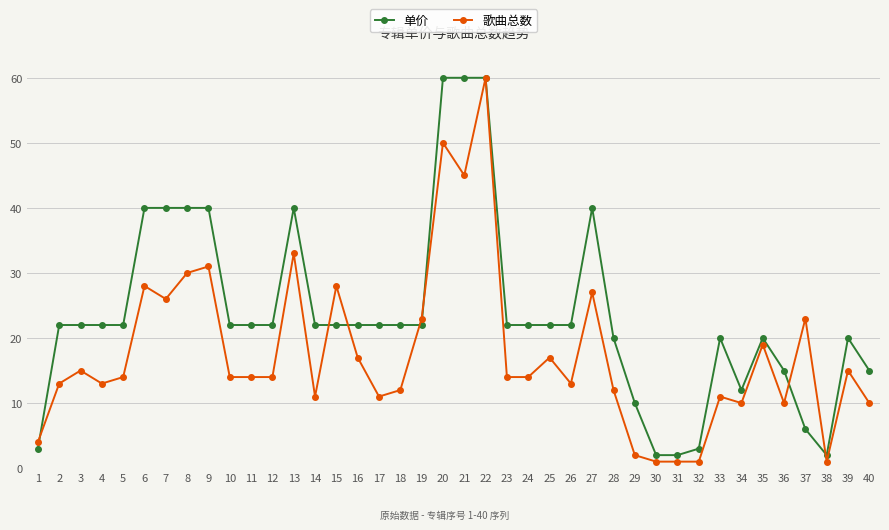

What is the highest value of the 歌曲总数 series?

60